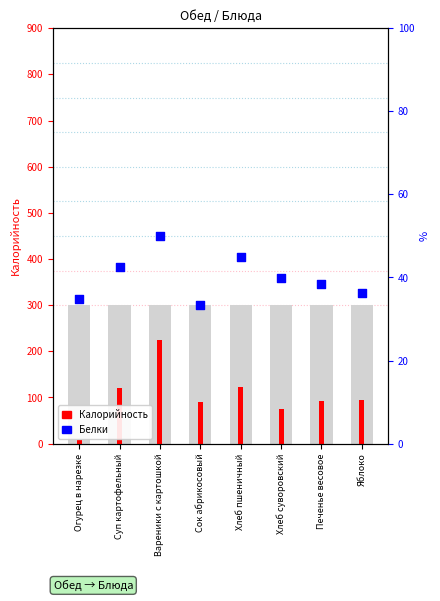

Which series has the largest total across all categories?

Белки (×30+300)